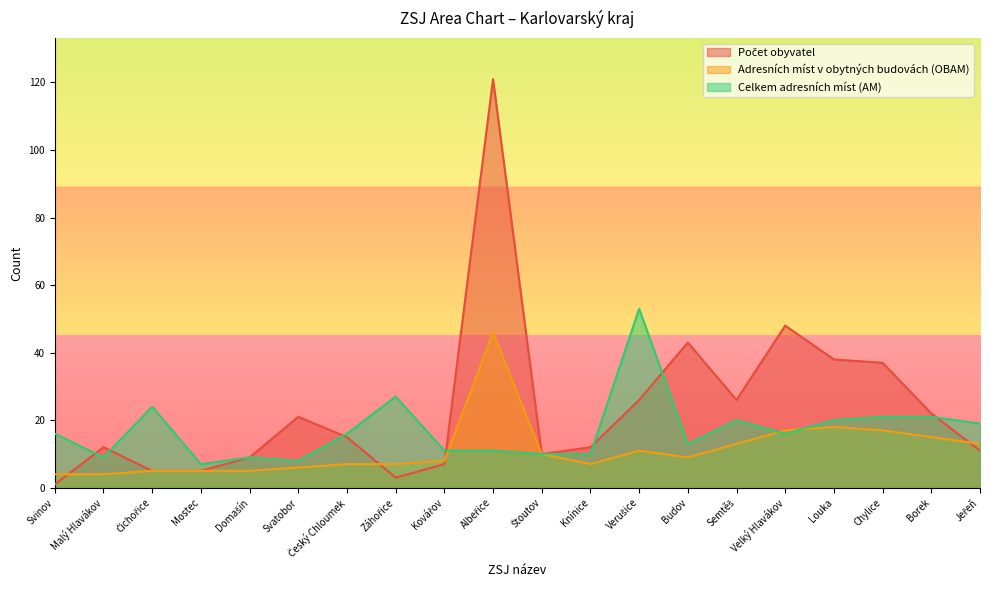

List the labels in order of Počet obyvatel value, largest first.

Albeřice, Velký Hlavákov, Budov, Louka, Chylice, Verušice, Semtěš, Borek, Svatobor, Český Chloumek, Malý Hlavákov, Knínice, Jeřeň, Štoutov, Domašín, Kovářov, Čichořice, Mostec, Záhořice, Svinov